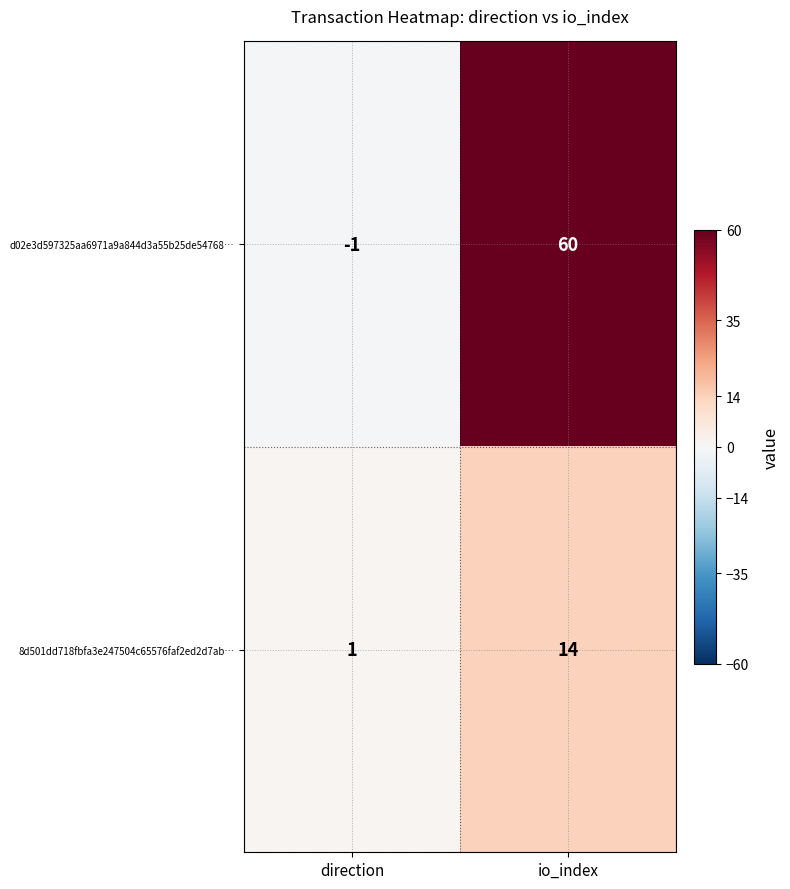

Rank the series by their maximum value, from highest to lowest.

d02e3d597325aa6971a9a844d3a55b25de54768…, 8d501dd718fbfa3e247504c65576faf2ed2d7ab…